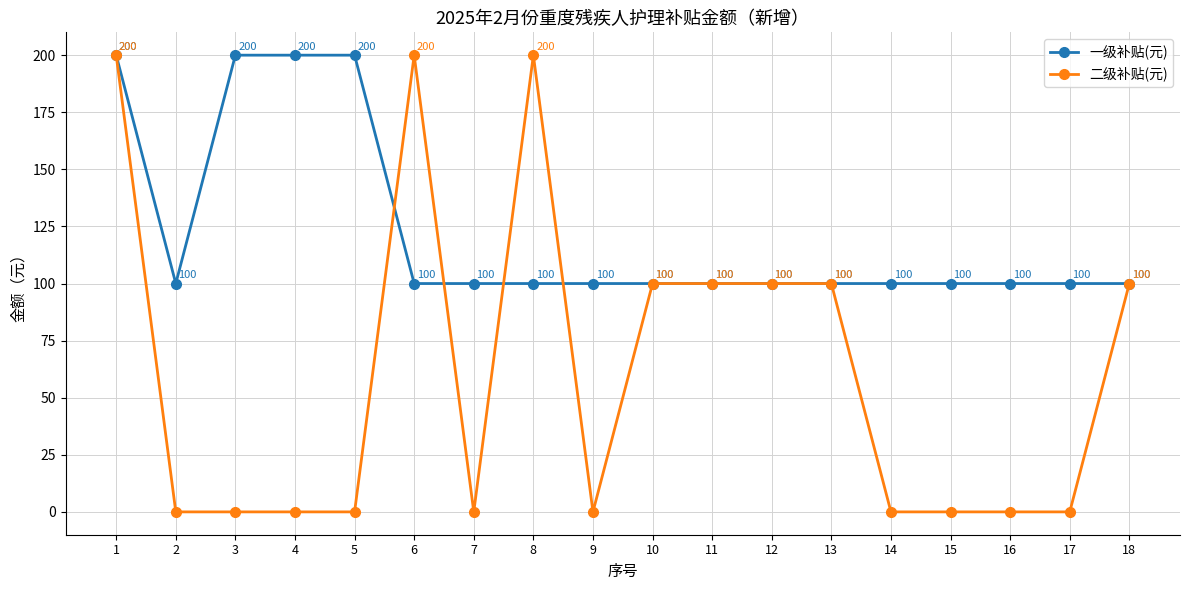

True or false: 一级补贴(元) and 二级补贴(元) cross at least once.

True